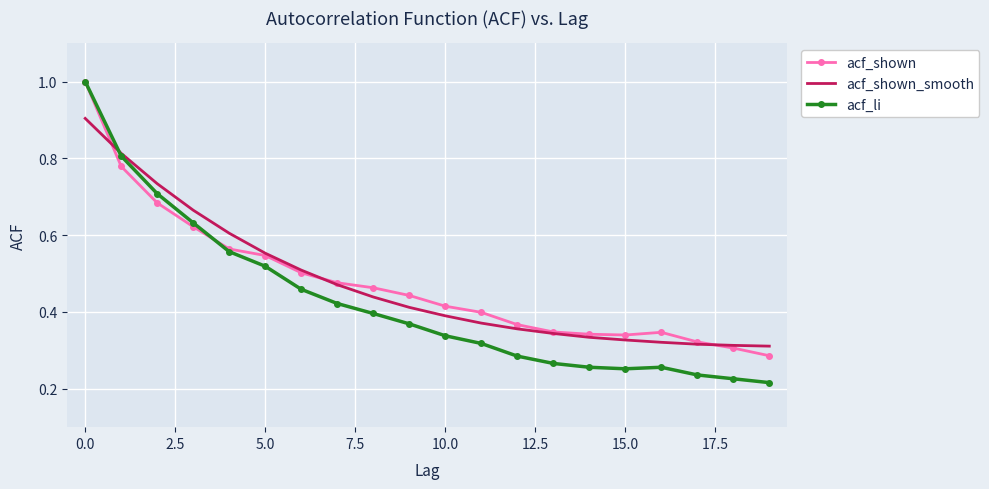

Which series has the largest range (max minus min)?

acf_li